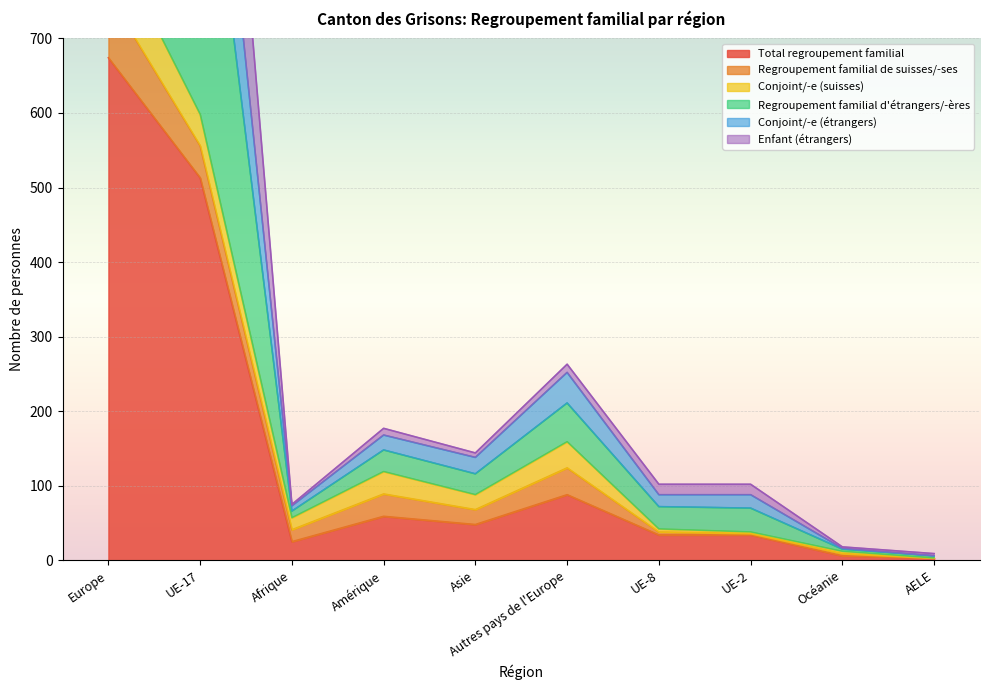

True or false: Regroupement familial d'étrangers/-ères has more than 1 interior local peaks.

True